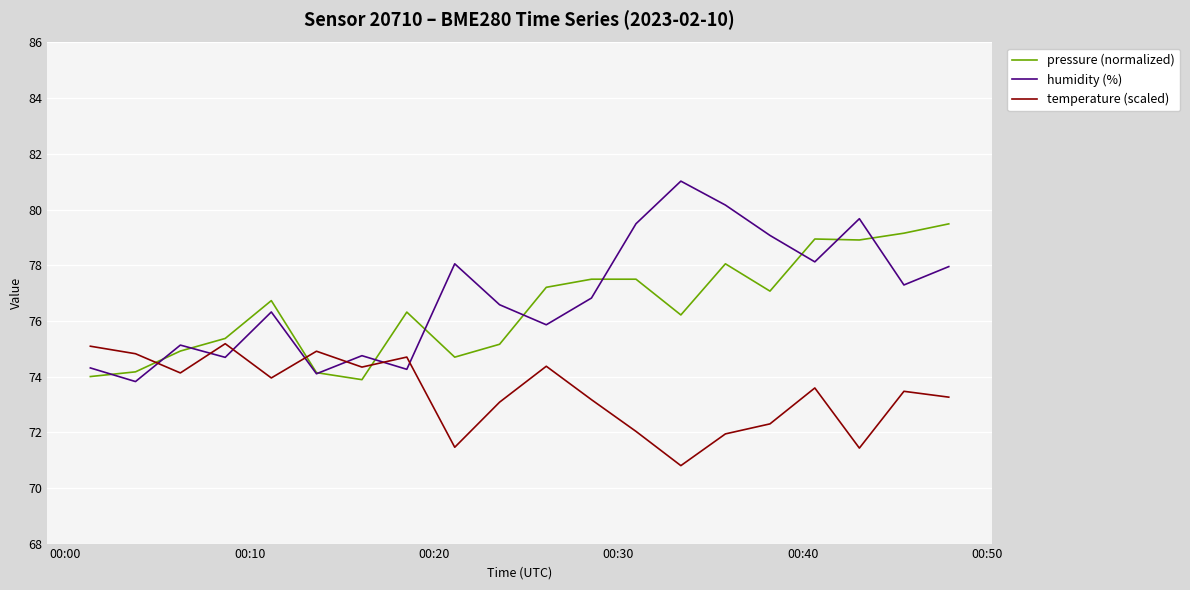

What is the lowest value of the pressure (normalized) series?

73.9